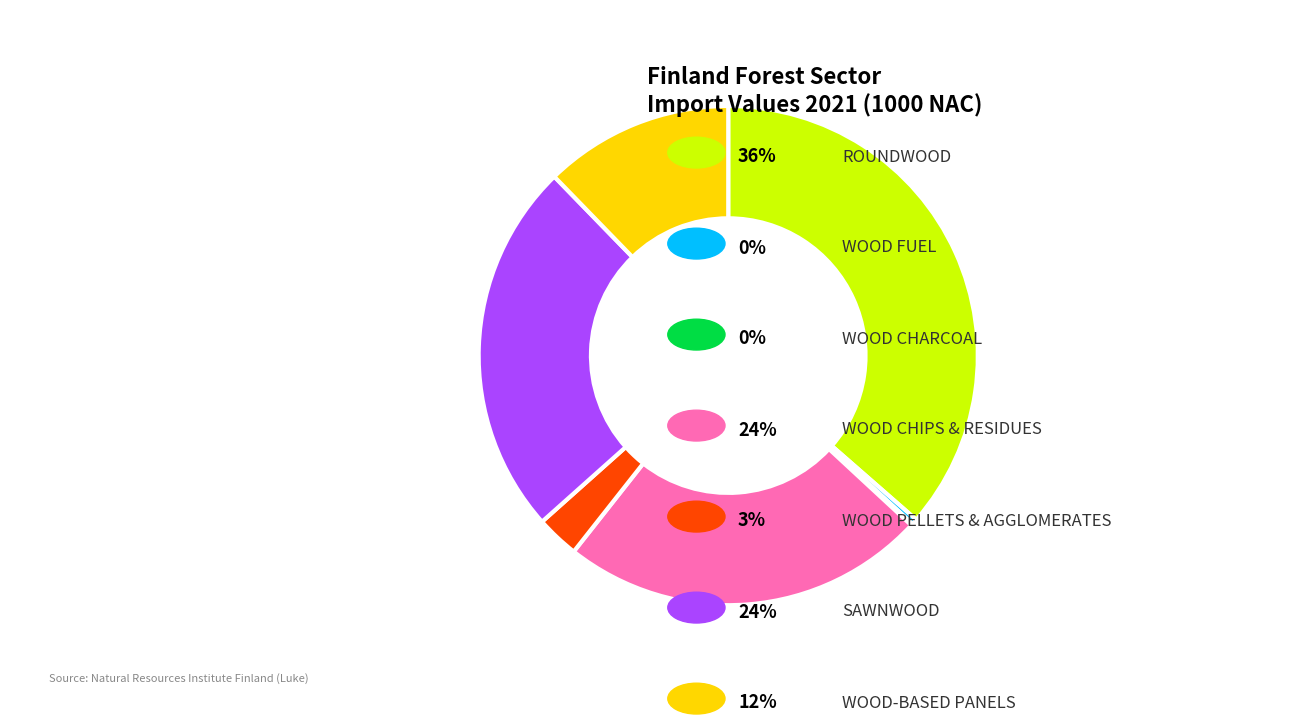

Is there a majority slice in this chart?

No